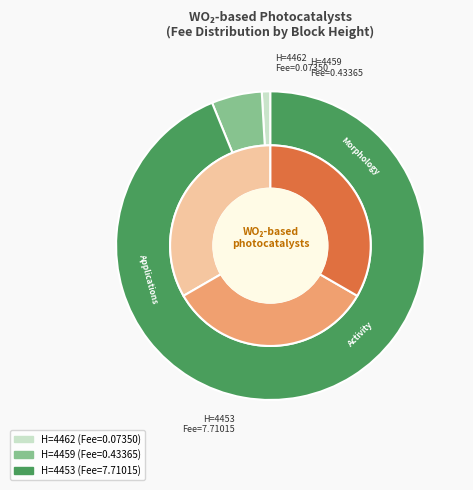

What portion of the pie excludes 4453?

6.2%